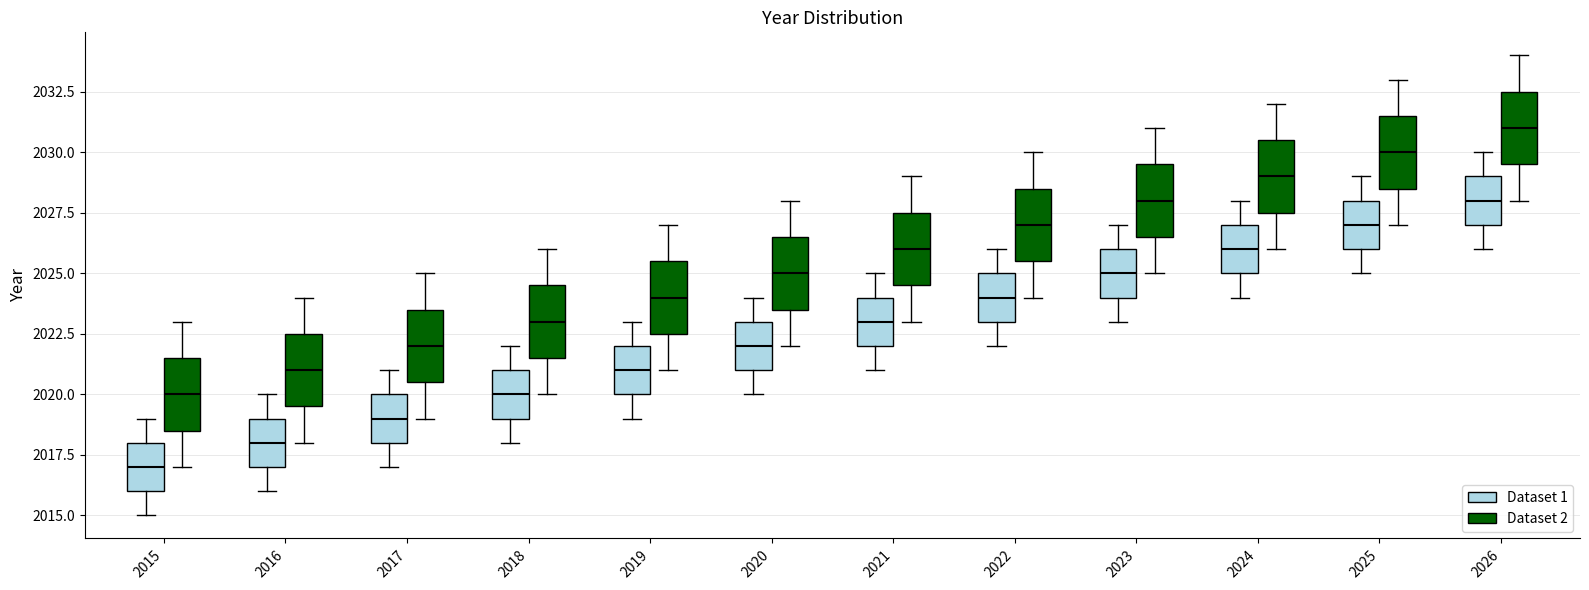

Reading left to right, transcribe this box plot: for each box, give where its median line is, the range the box spans, and where its two whiskers end, as read against the y-axis. The values are not printed on the chart, so give them approximately, as read against the axis.

2015 (Dataset 1): median 2017.0, box 2016.0 to 2018.0, whiskers 2015.0 to 2019.0
2015 (Dataset 2): median 2020.0, box 2018.5 to 2021.5, whiskers 2017.0 to 2023.0
2016 (Dataset 1): median 2018.0, box 2017.0 to 2019.0, whiskers 2016.0 to 2020.0
2016 (Dataset 2): median 2021.0, box 2019.5 to 2022.5, whiskers 2018.0 to 2024.0
2017 (Dataset 1): median 2019.0, box 2018.0 to 2020.0, whiskers 2017.0 to 2021.0
2017 (Dataset 2): median 2022.0, box 2020.5 to 2023.5, whiskers 2019.0 to 2025.0
2018 (Dataset 1): median 2020.0, box 2019.0 to 2021.0, whiskers 2018.0 to 2022.0
2018 (Dataset 2): median 2023.0, box 2021.5 to 2024.5, whiskers 2020.0 to 2026.0
2019 (Dataset 1): median 2021.0, box 2020.0 to 2022.0, whiskers 2019.0 to 2023.0
2019 (Dataset 2): median 2024.0, box 2022.5 to 2025.5, whiskers 2021.0 to 2027.0
2020 (Dataset 1): median 2022.0, box 2021.0 to 2023.0, whiskers 2020.0 to 2024.0
2020 (Dataset 2): median 2025.0, box 2023.5 to 2026.5, whiskers 2022.0 to 2028.0
2021 (Dataset 1): median 2023.0, box 2022.0 to 2024.0, whiskers 2021.0 to 2025.0
2021 (Dataset 2): median 2026.0, box 2024.5 to 2027.5, whiskers 2023.0 to 2029.0
2022 (Dataset 1): median 2024.0, box 2023.0 to 2025.0, whiskers 2022.0 to 2026.0
2022 (Dataset 2): median 2027.0, box 2025.5 to 2028.5, whiskers 2024.0 to 2030.0
2023 (Dataset 1): median 2025.0, box 2024.0 to 2026.0, whiskers 2023.0 to 2027.0
2023 (Dataset 2): median 2028.0, box 2026.5 to 2029.5, whiskers 2025.0 to 2031.0
2024 (Dataset 1): median 2026.0, box 2025.0 to 2027.0, whiskers 2024.0 to 2028.0
2024 (Dataset 2): median 2029.0, box 2027.5 to 2030.5, whiskers 2026.0 to 2032.0
2025 (Dataset 1): median 2027.0, box 2026.0 to 2028.0, whiskers 2025.0 to 2029.0
2025 (Dataset 2): median 2030.0, box 2028.5 to 2031.5, whiskers 2027.0 to 2033.0
2026 (Dataset 1): median 2028.0, box 2027.0 to 2029.0, whiskers 2026.0 to 2030.0
2026 (Dataset 2): median 2031.0, box 2029.5 to 2032.5, whiskers 2028.0 to 2034.0